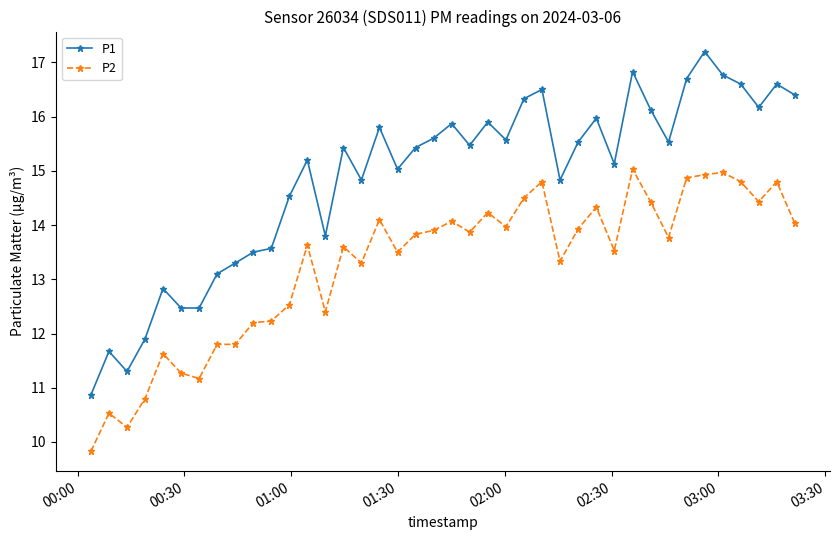

What is the value of the P1 point at the 32nd from the left?

16.1